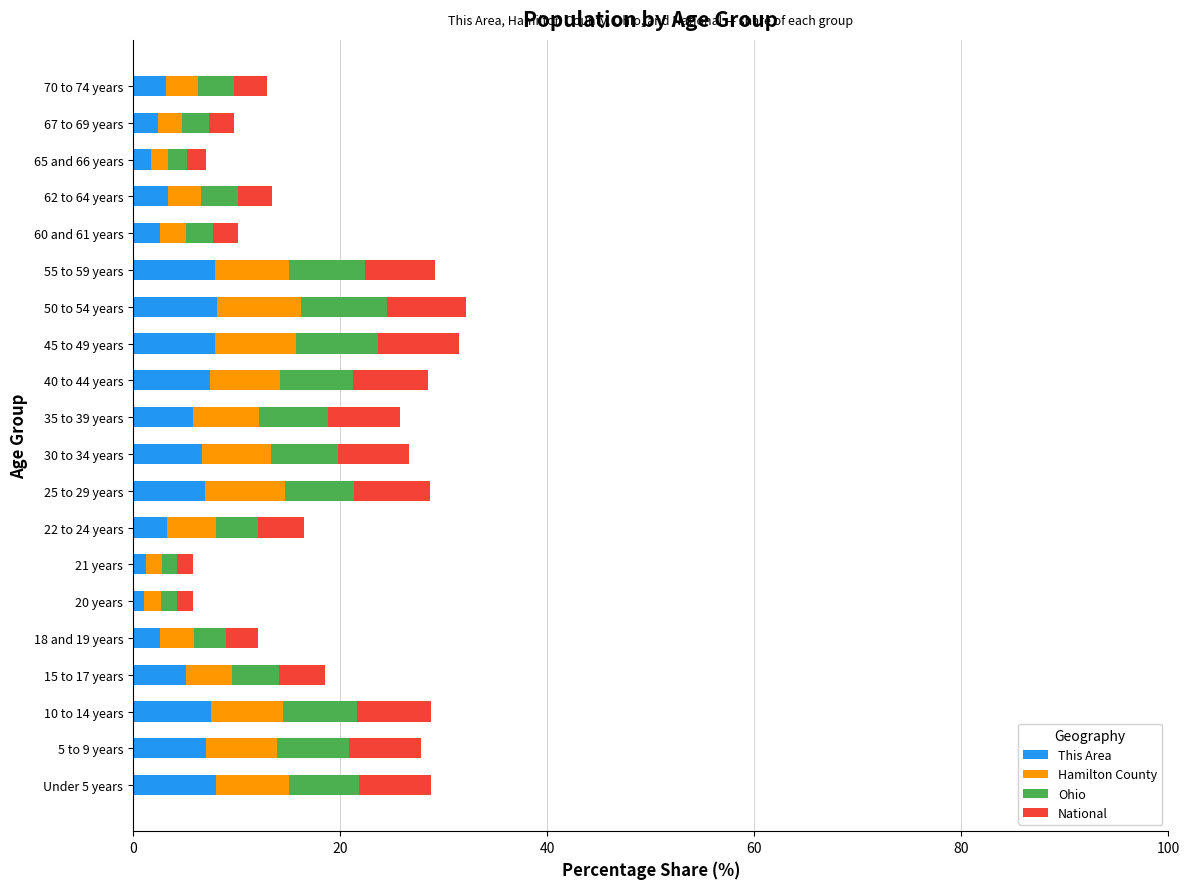

What is the total value across all series at Under 5 years?

28.8